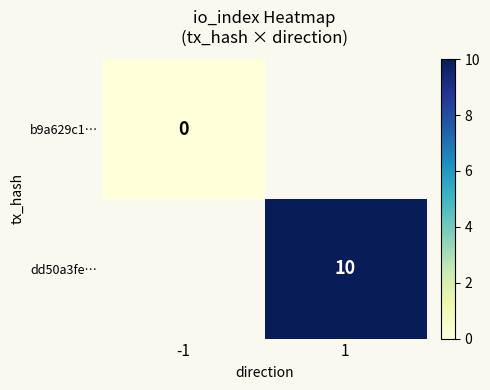

The value of dd50a3fe… at 1 is 10. True or false?

True